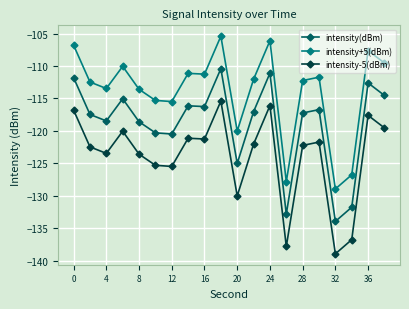

What is the maximum value shown in the chart?

-105.4